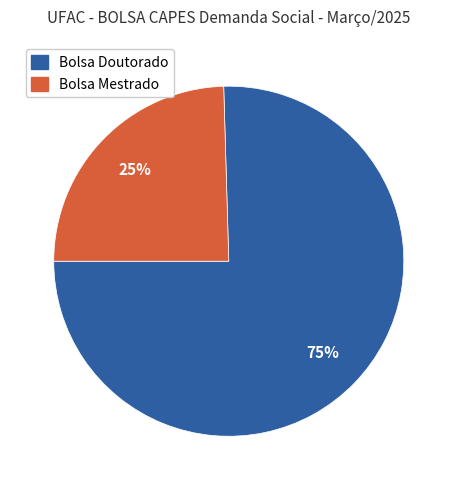

To the nearest percent, what is the combined percentage of Bolsa Mestrado and Bolsa Doutorado?

100%